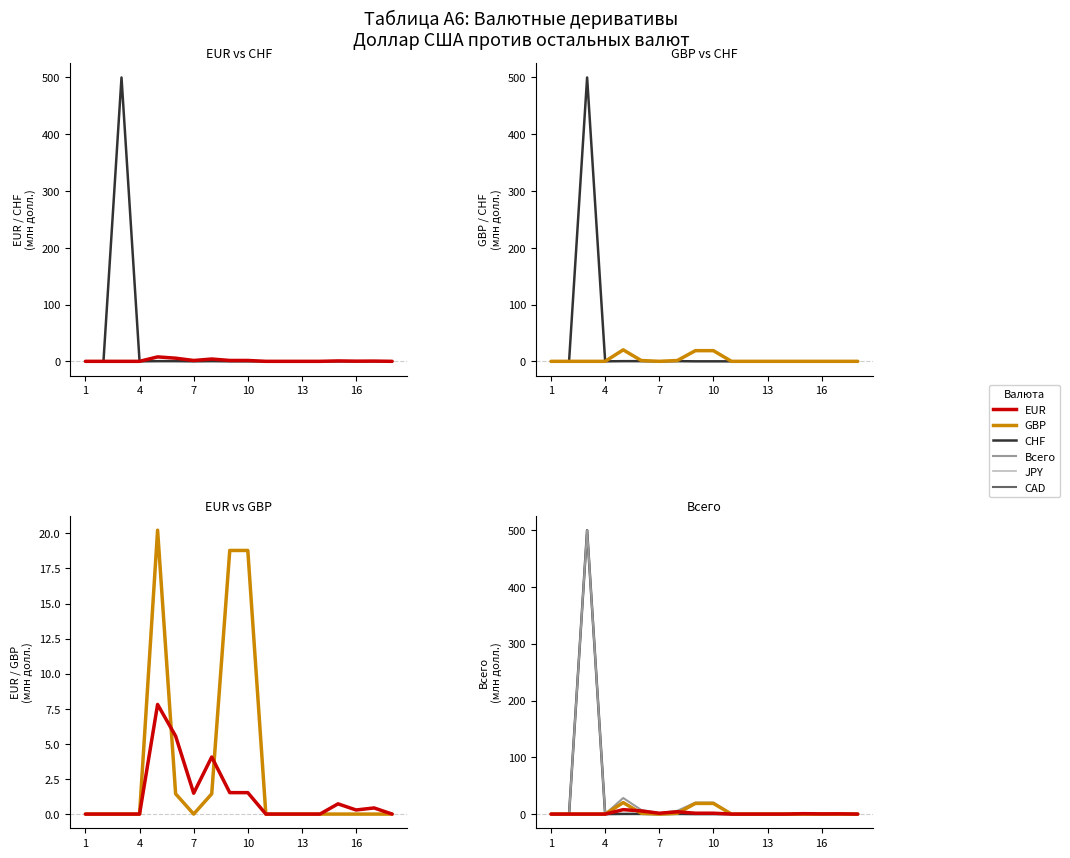

How many positive values does the GBP series have?

5